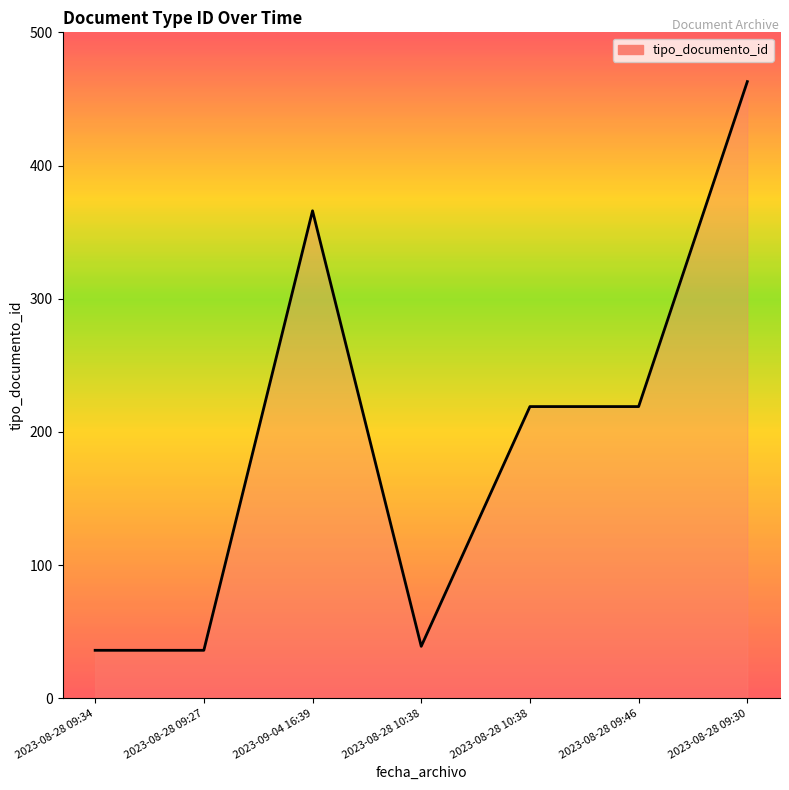

At which category does the data reach its first local peak?

2023-09-04 16:39